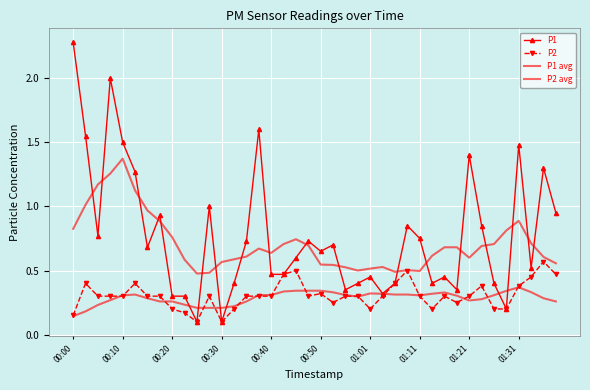

How many series are shown in this chart?

4